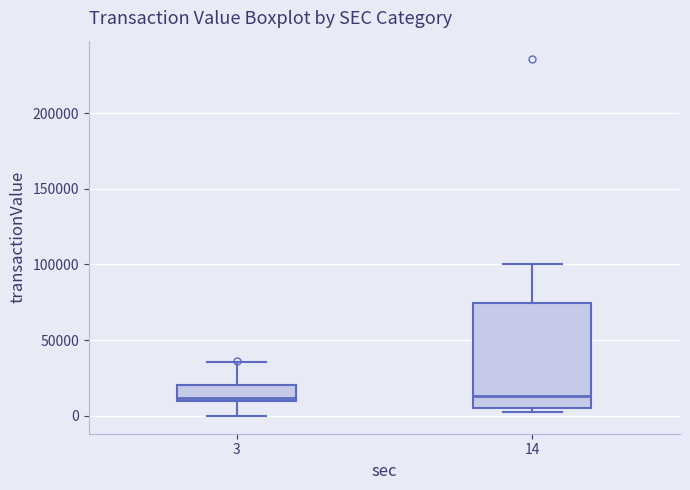

Reading left to right, read every box against the y-axis: the position of its median line, the range the box covers, and the ends of its whiskers. The values are not printed on the chart, so give them approximately, as read against the axis.

3: median 10000 (just above the box's lower edge), box 10000 to 20000, whiskers 0 to 35000
14: median 15000, box 5000 to 75000, whiskers 5000 (just below the box's lower edge) to 100000